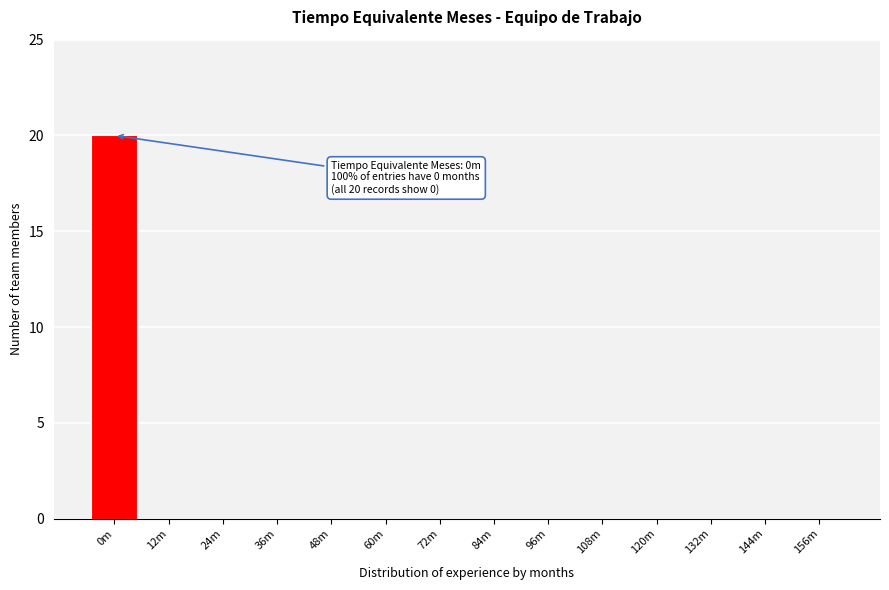

Reading left to right, extract all data points from this chart.

0m=20	12m=0	24m=0	36m=0	48m=0	60m=0	72m=0	84m=0	96m=0	108m=0	120m=0	132m=0	144m=0	156m=0